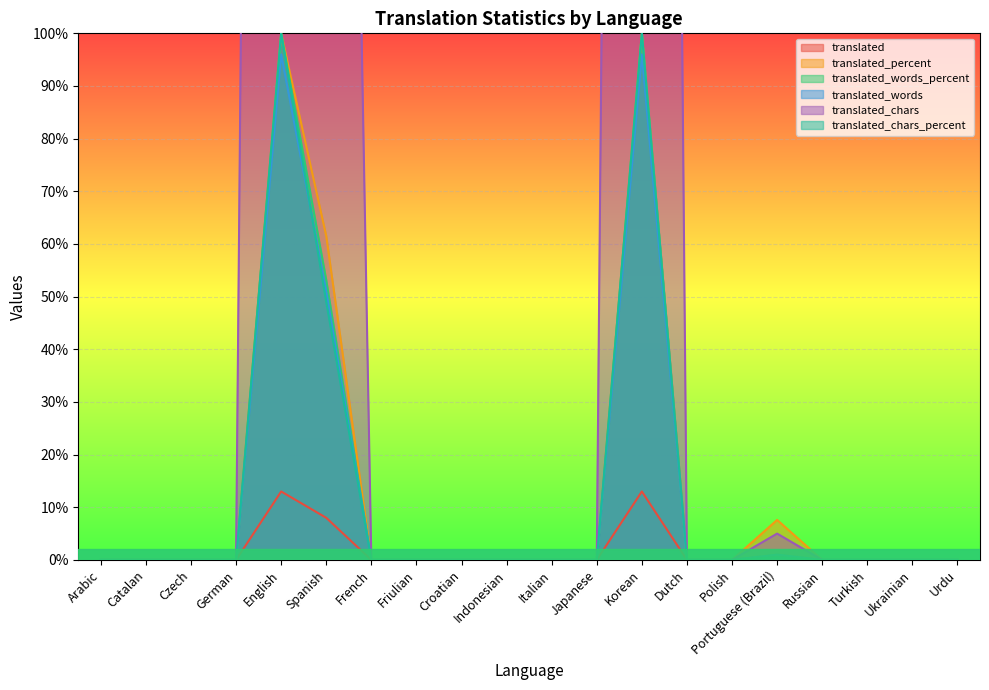

What is the label of the 12th point from the right?

Croatian